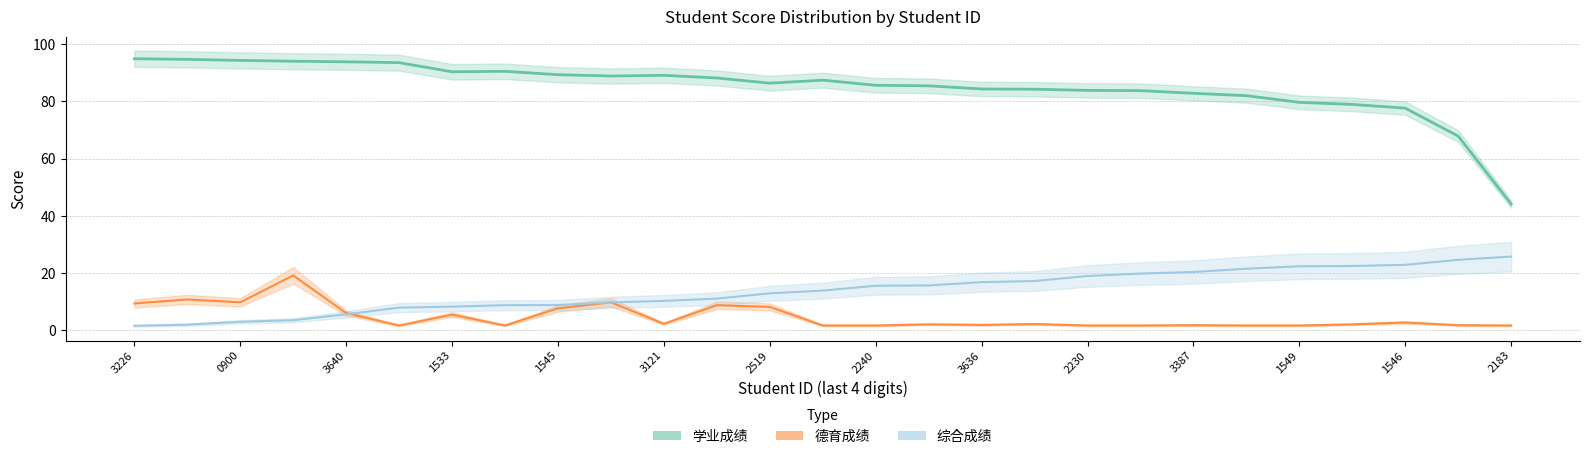

True or false: 德育成绩 has a value of 6.0 at 3640.

True